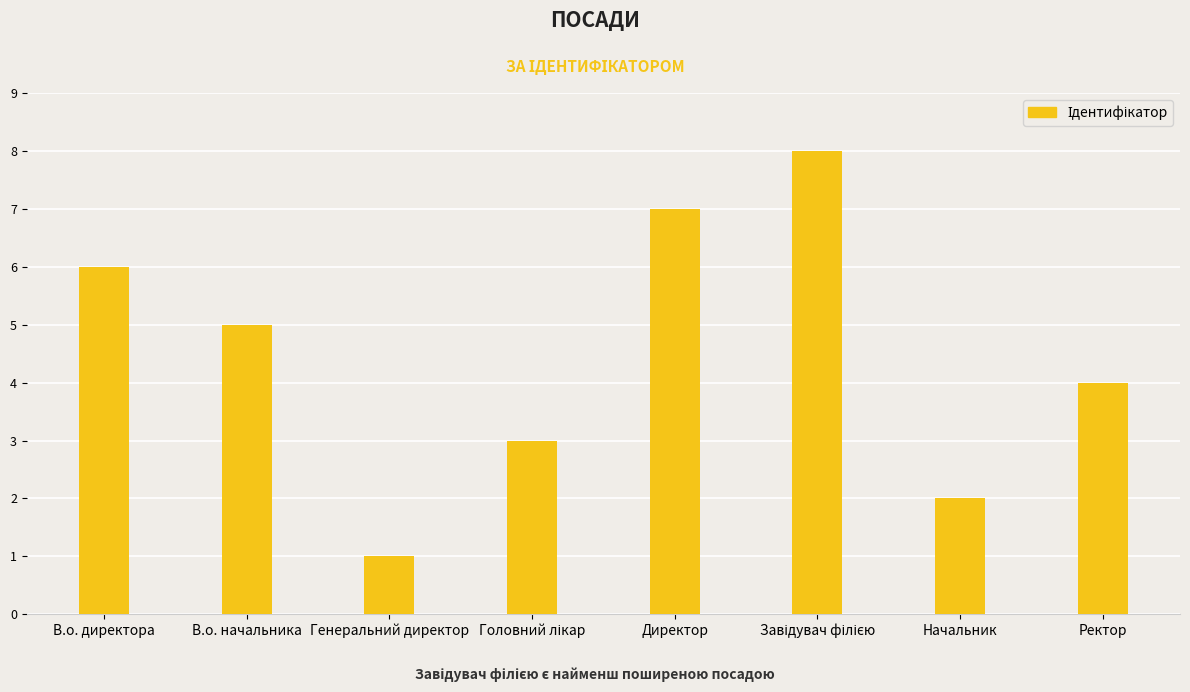

At which label does the data first exceed 5?

В.о. директора